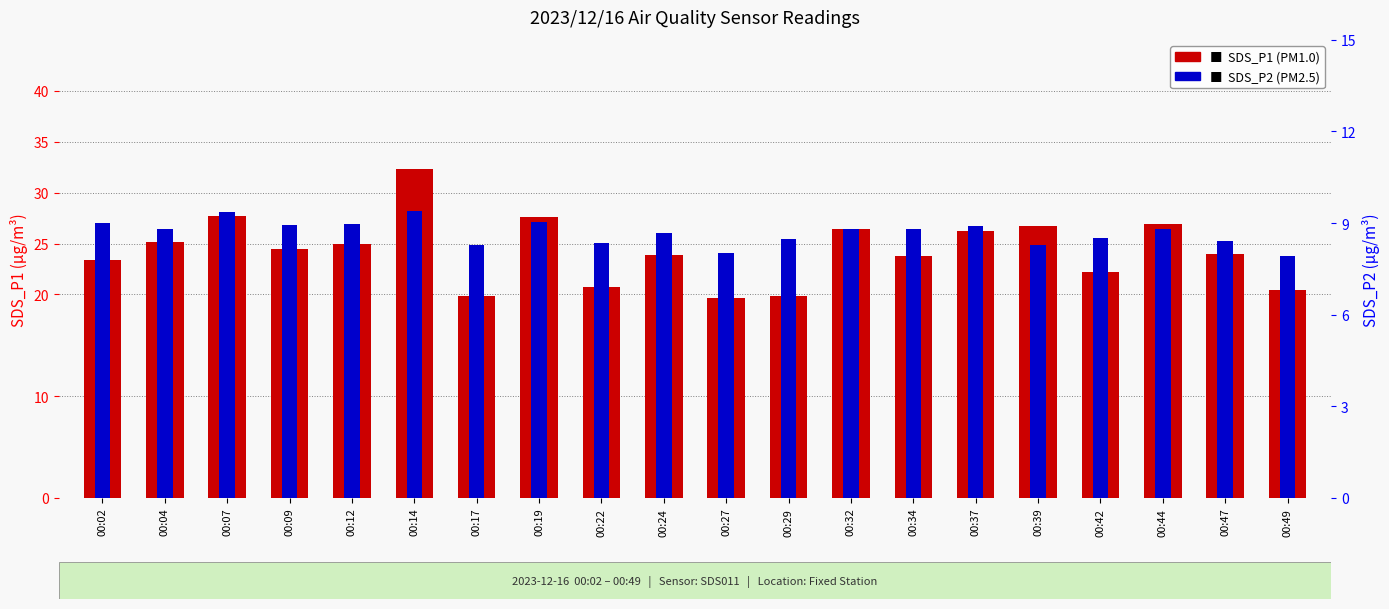

The SDS_P1 (transformed count) series shows 35.7 at 00:22. True or false?

False